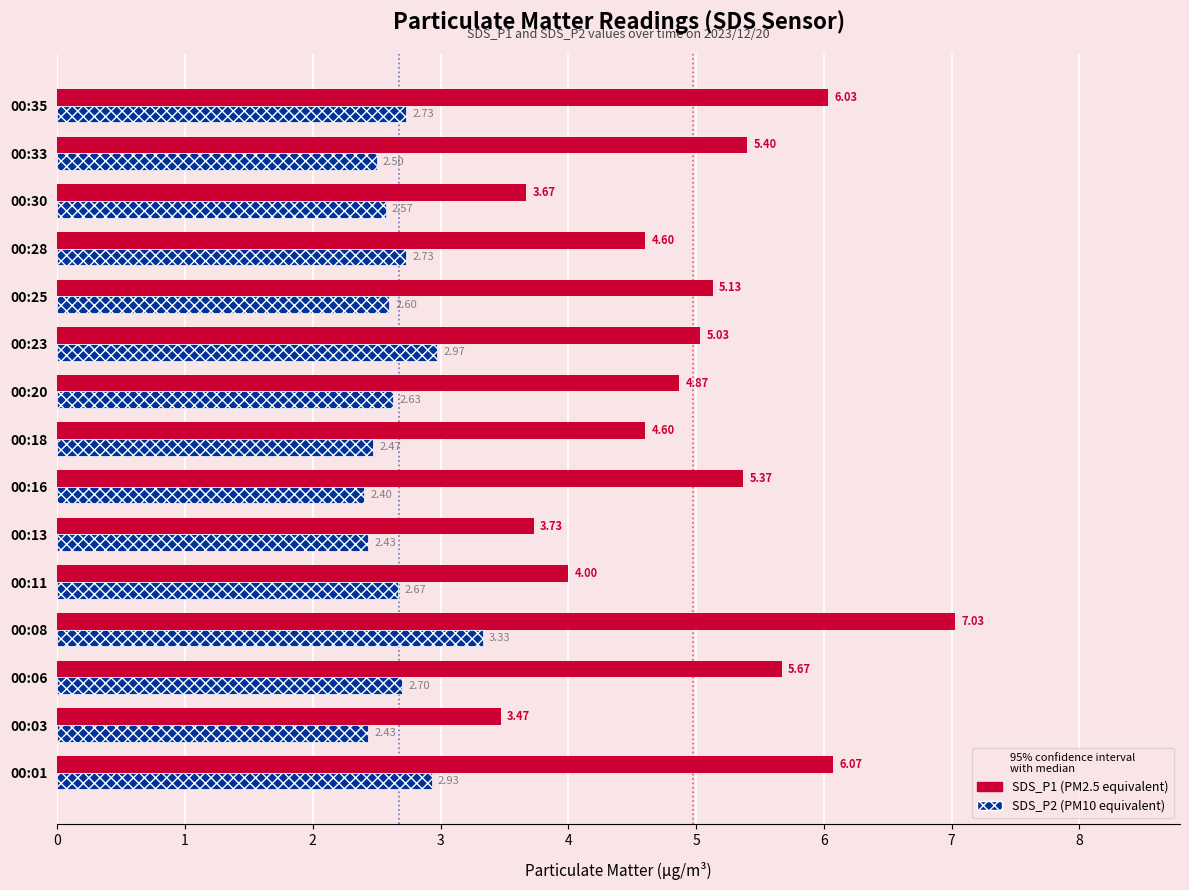

What is the total value across all series at 00:03?

5.9